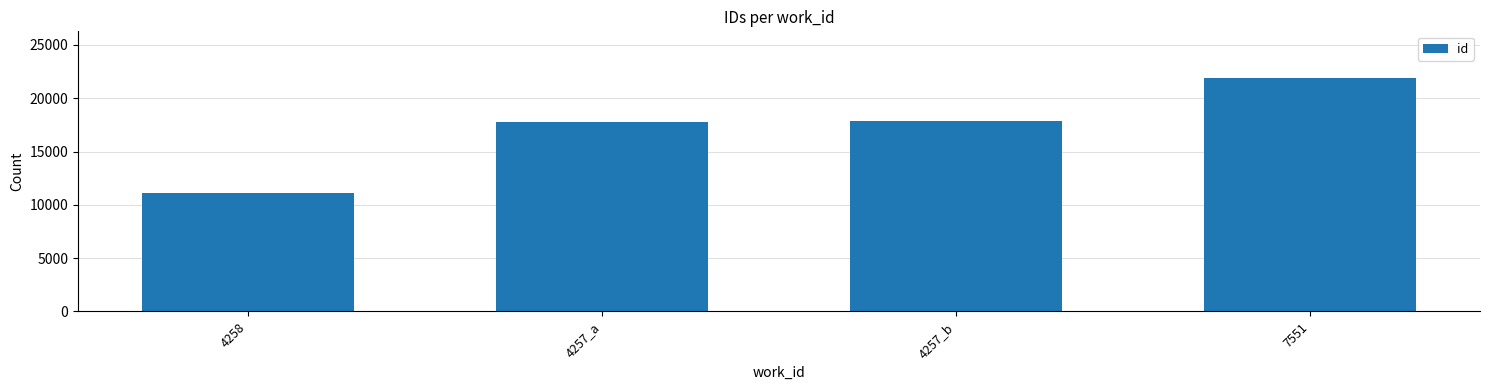

The value at 7551 is 33924. True or false?

False